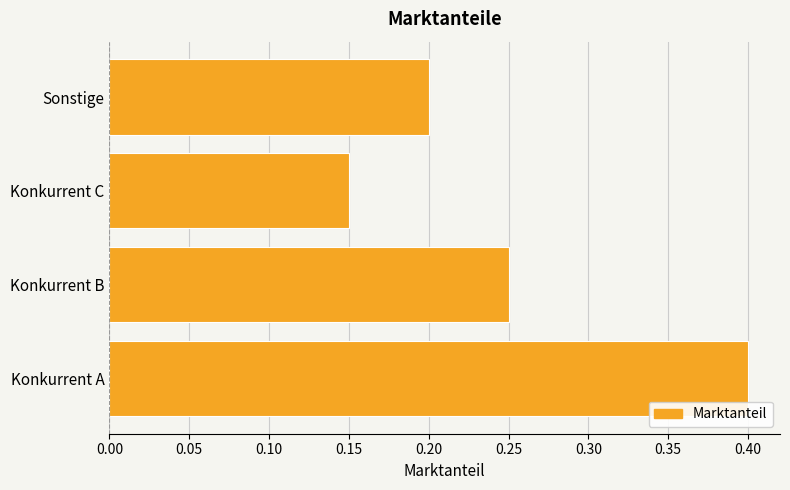

The value at Konkurrent B is 0.1. True or false?

False